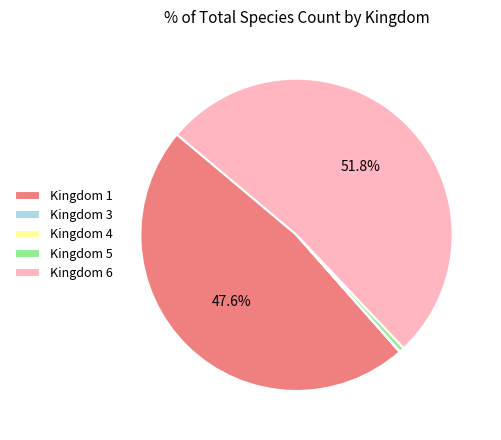

Which category has the biggest portion of the pie?

Kingdom 6